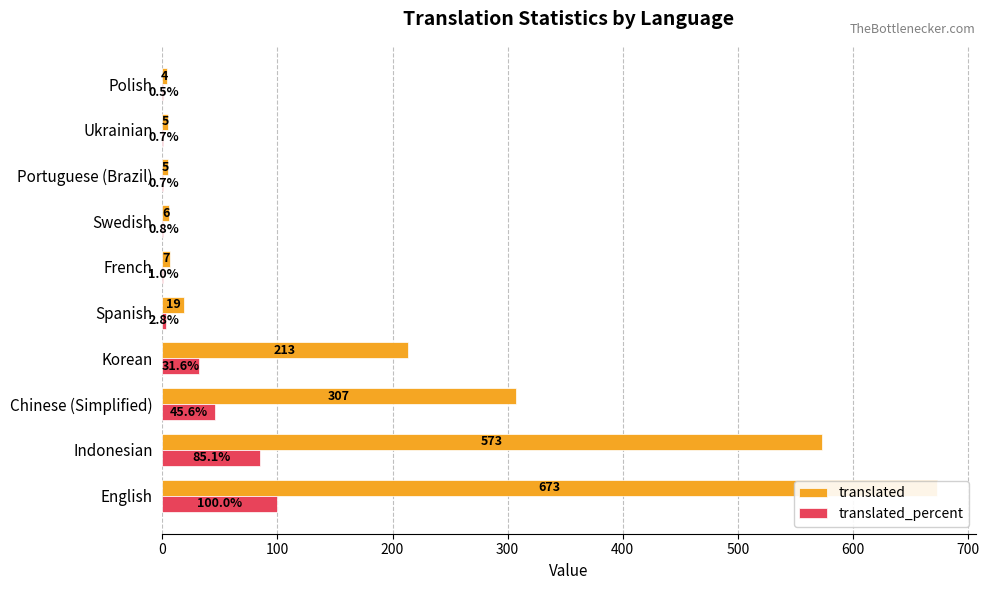

Which has a higher value, Chinese (Simplified) or Polish?

Chinese (Simplified)